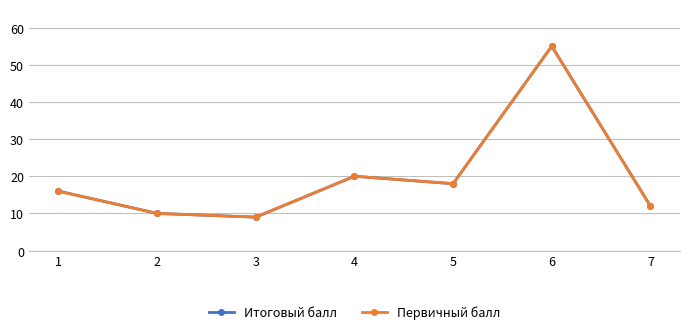

Is this an area chart (filled region under the line)?

No